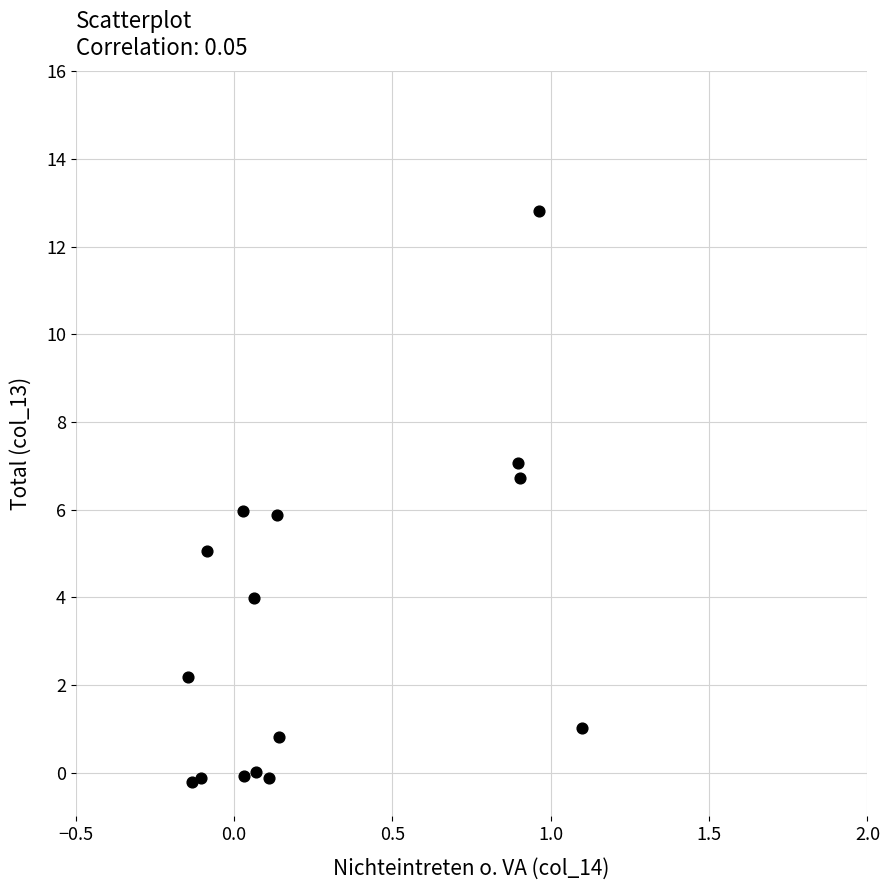

What is the range of X values (max minus min)?

1.2